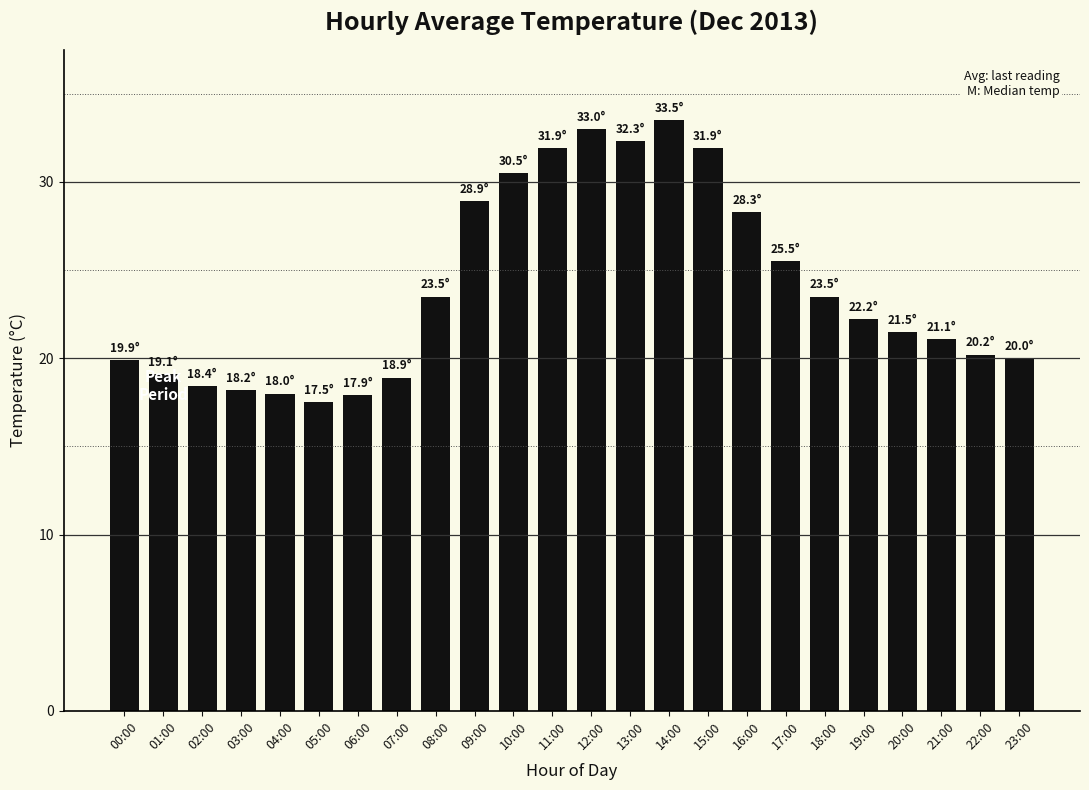

The chart shows a value of 54.3 at 12:00. True or false?

False